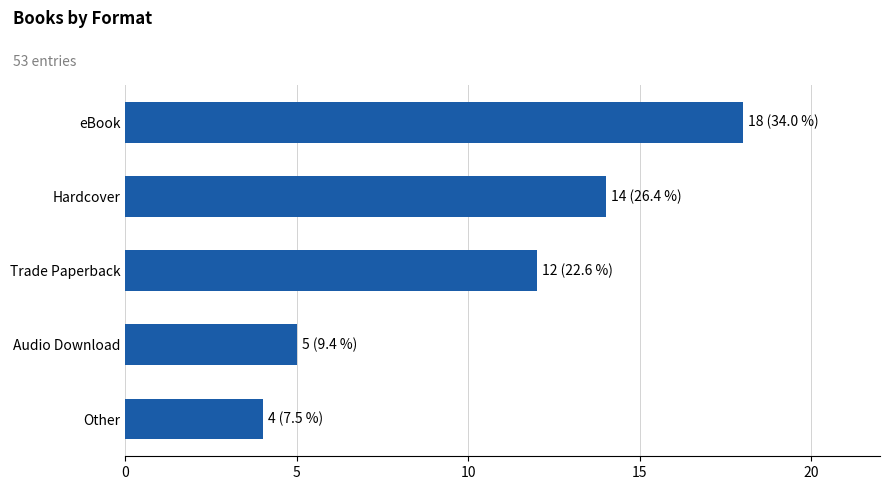

Are the bars horizontal?

Yes